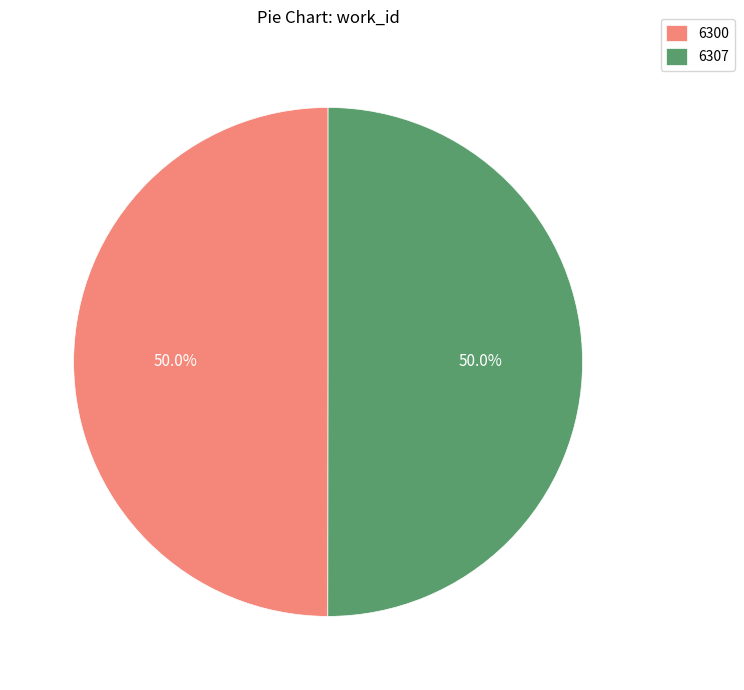

What portion of the pie excludes 6300?

50.0%